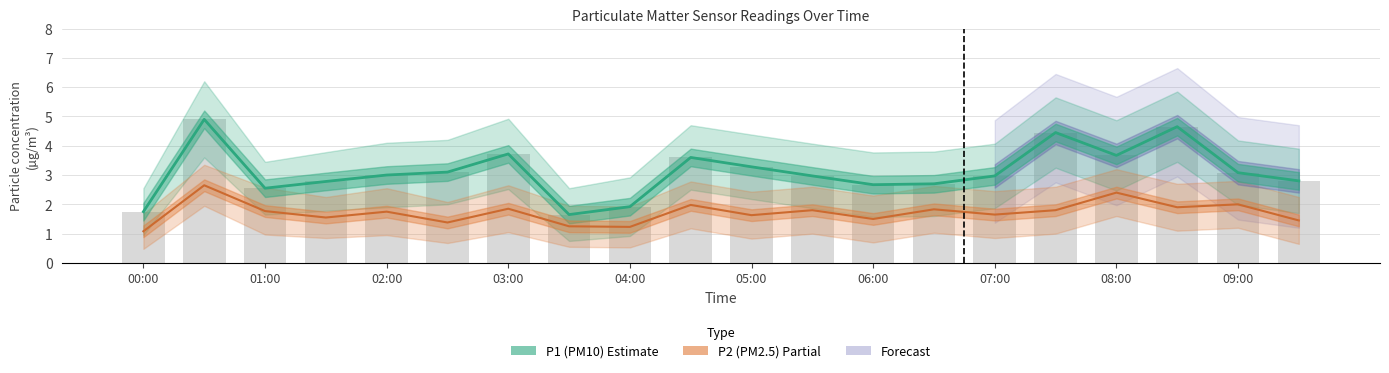

Is the value of P1 (PM10) at 09:00 greater than the value of P2 (PM2.5) at 19?

Yes